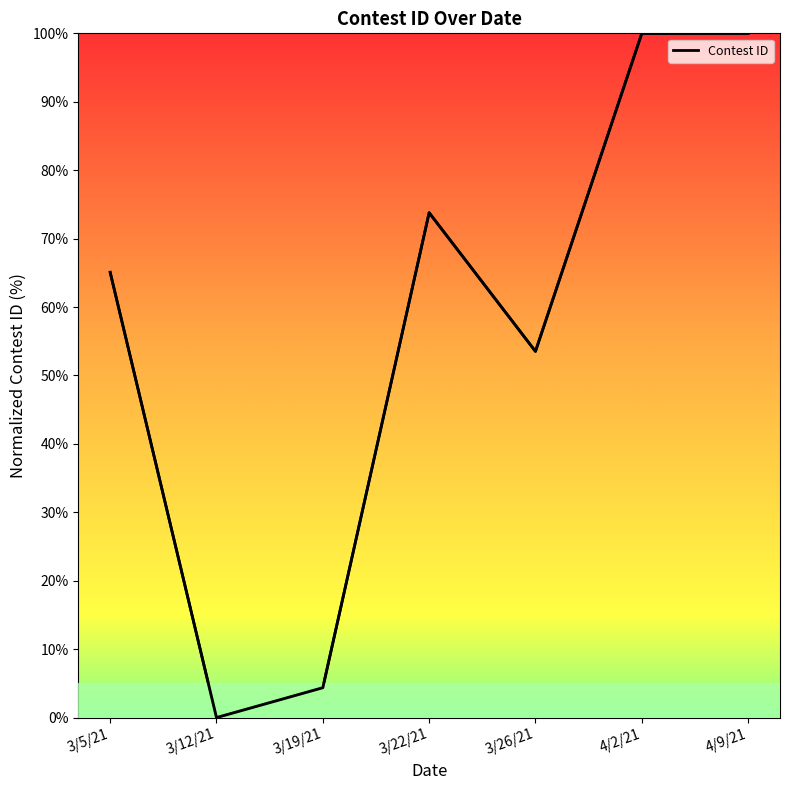

What is the approximate value at 4/2/21?

100.0